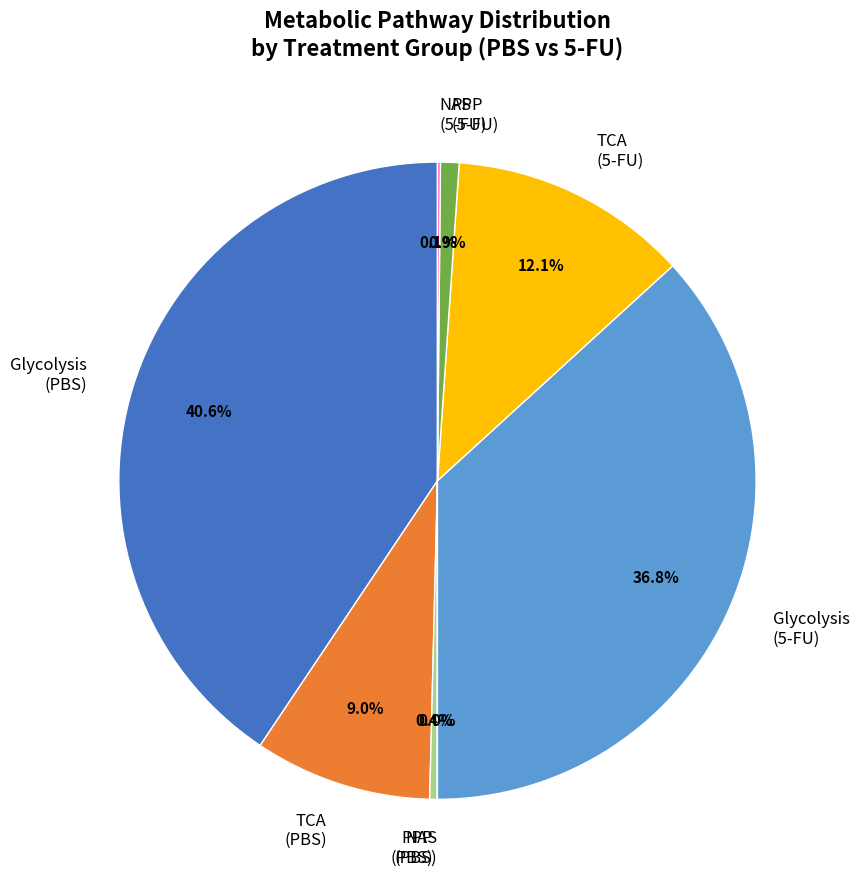

Which has a higher value, PPP (PBS) or TCA (PBS)?

TCA (PBS)